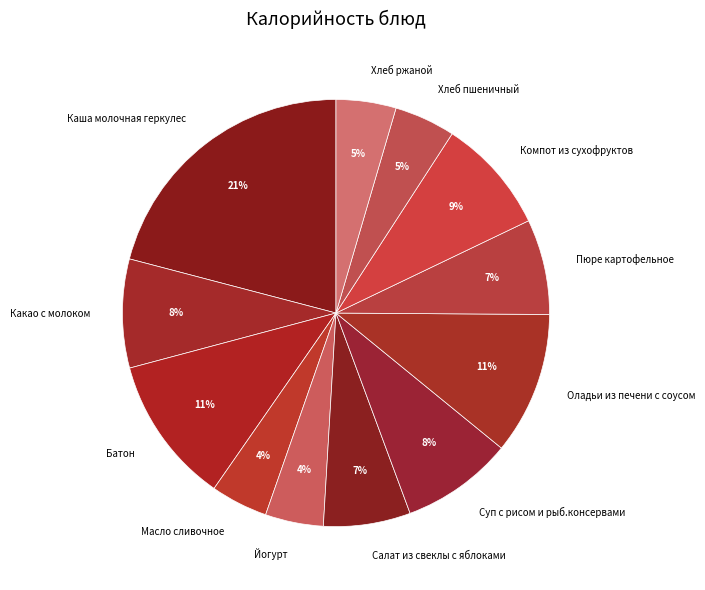

Does Какао с молоком represent more than half of the total?

No